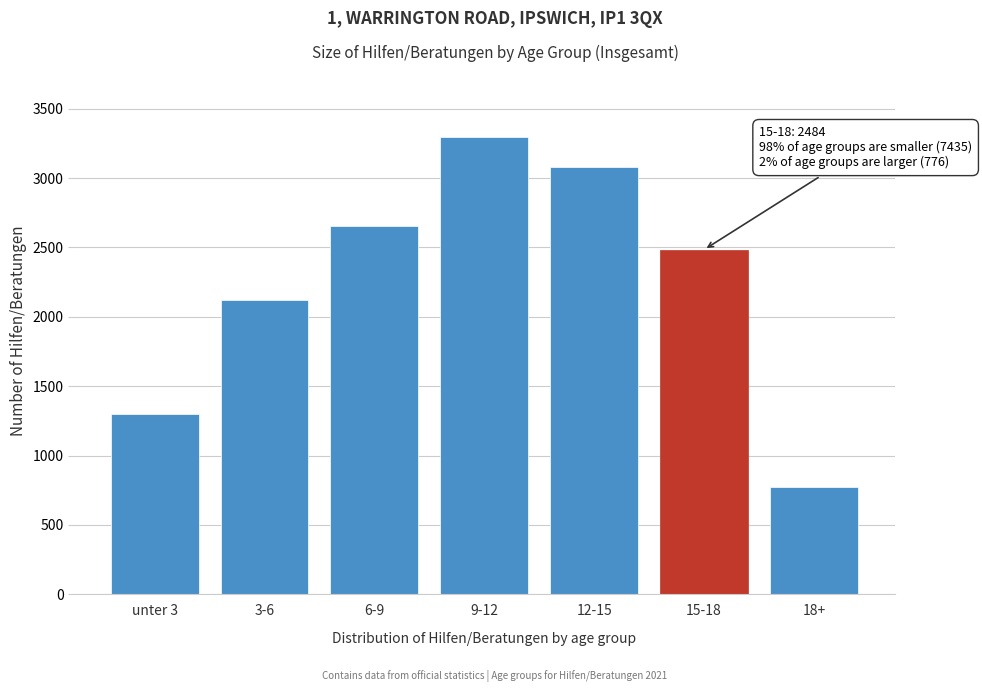

Reading left to right, extract all data points from this chart.

unter 3=1303	3-6=2123	6-9=2653	9-12=3299	12-15=3081	15-18=2484	18+=776